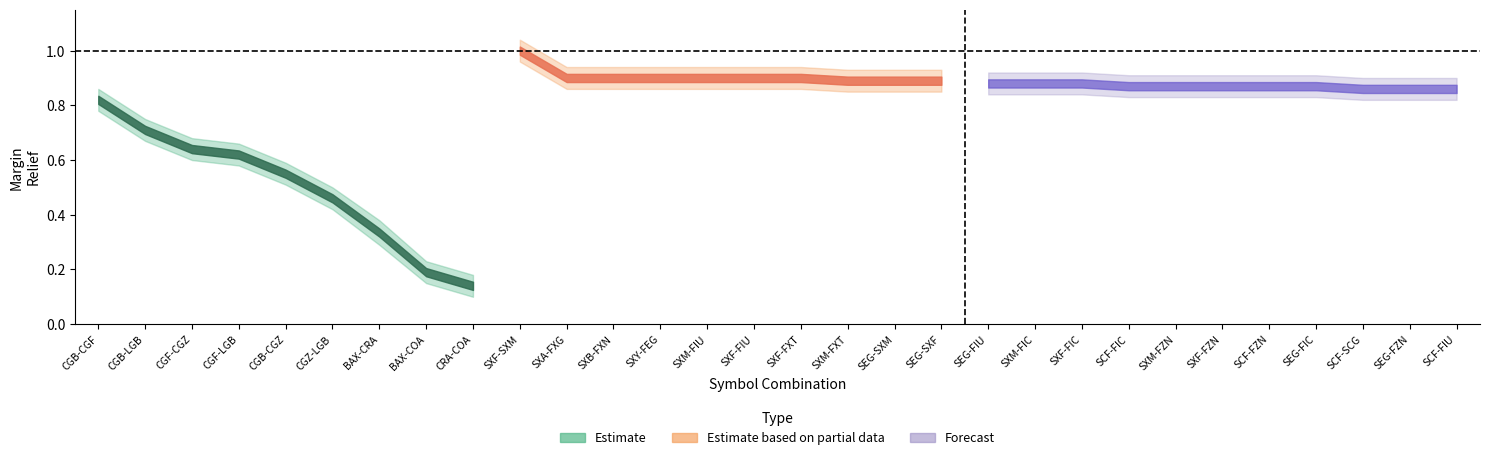

What is the minimum value shown in the chart?

0.1